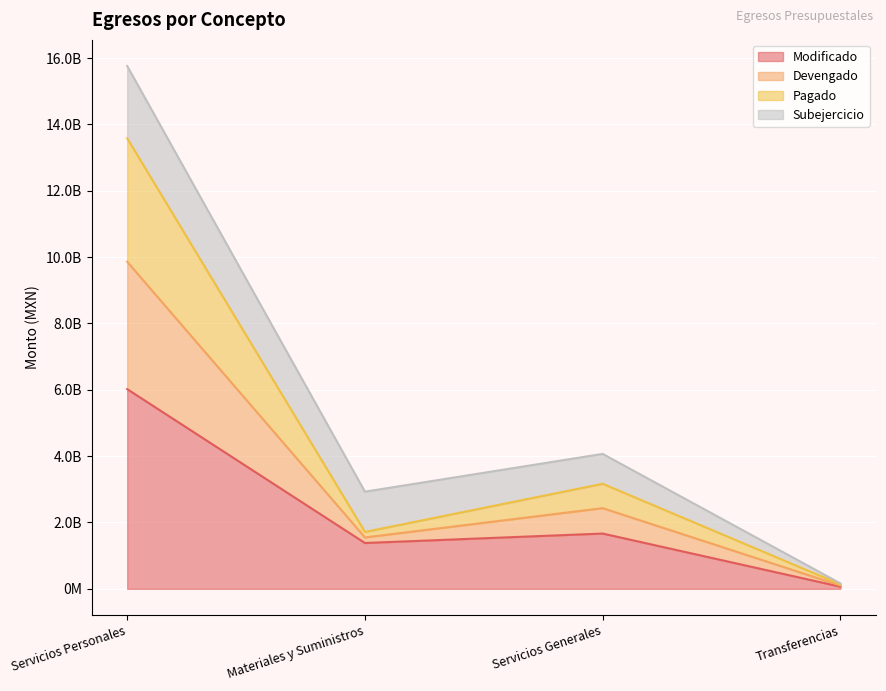

What are all the series names shown in the legend?

Modificado, Devengado, Pagado, Subejercicio